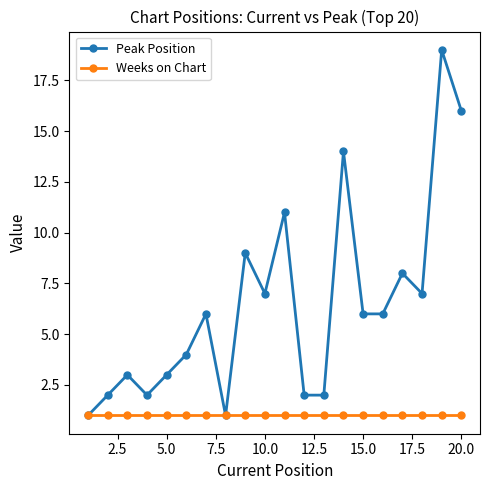

What is the value of the Weeks on Chart point at the 15th from the left?

1